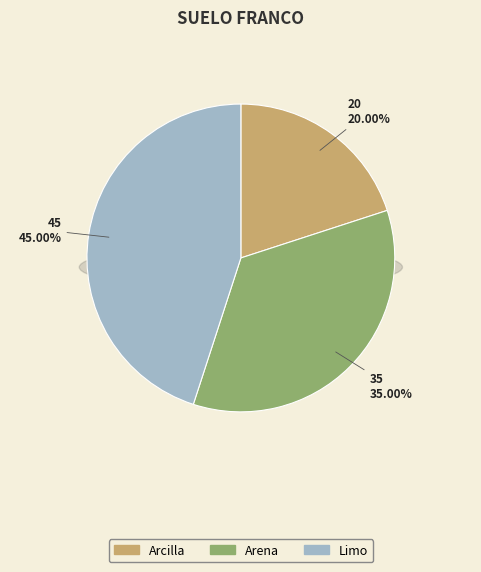

How many segments does this pie chart have?

3